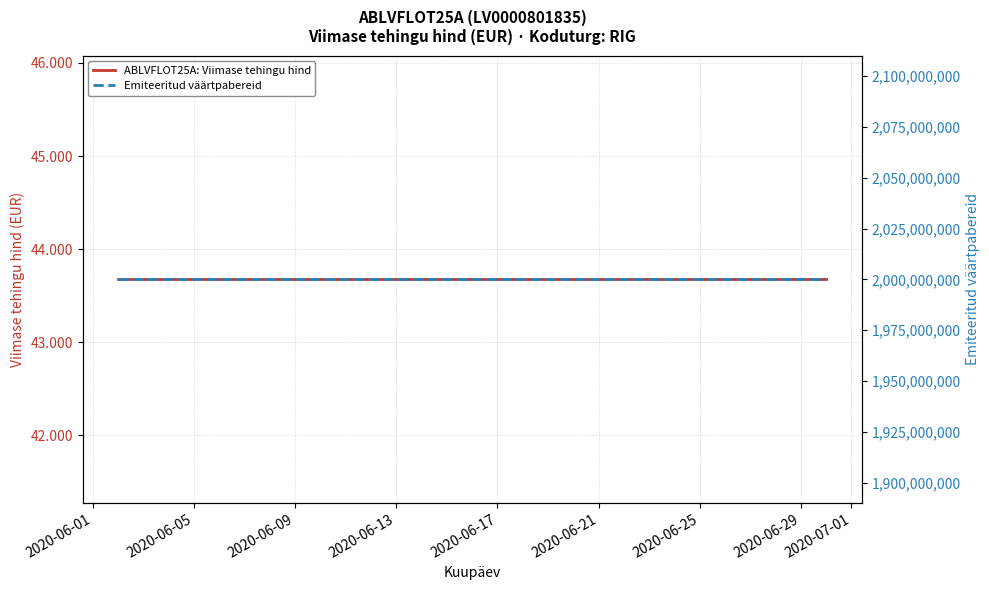

True or false: ABLVFLOT25A: Viimase tehingu hind has more than 0 interior local peaks.

False